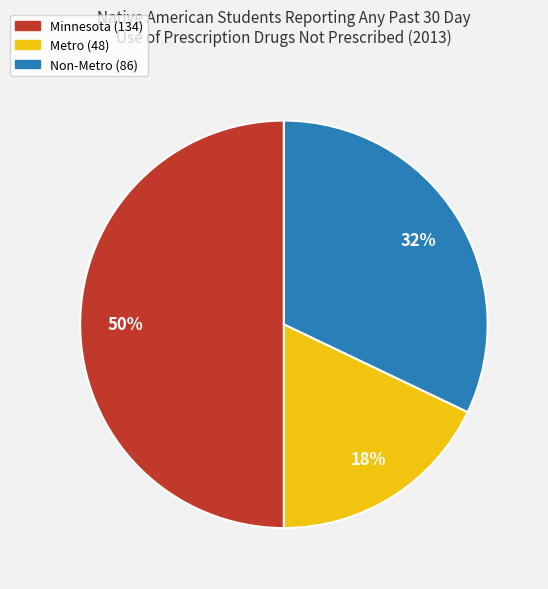

Is the sum of Metro and Minnesota greater than half?

Yes